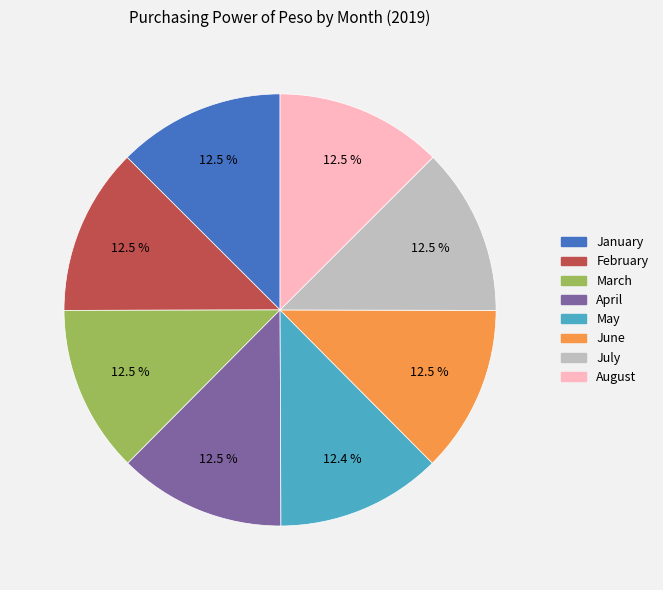

Does any single category account for the majority?

No